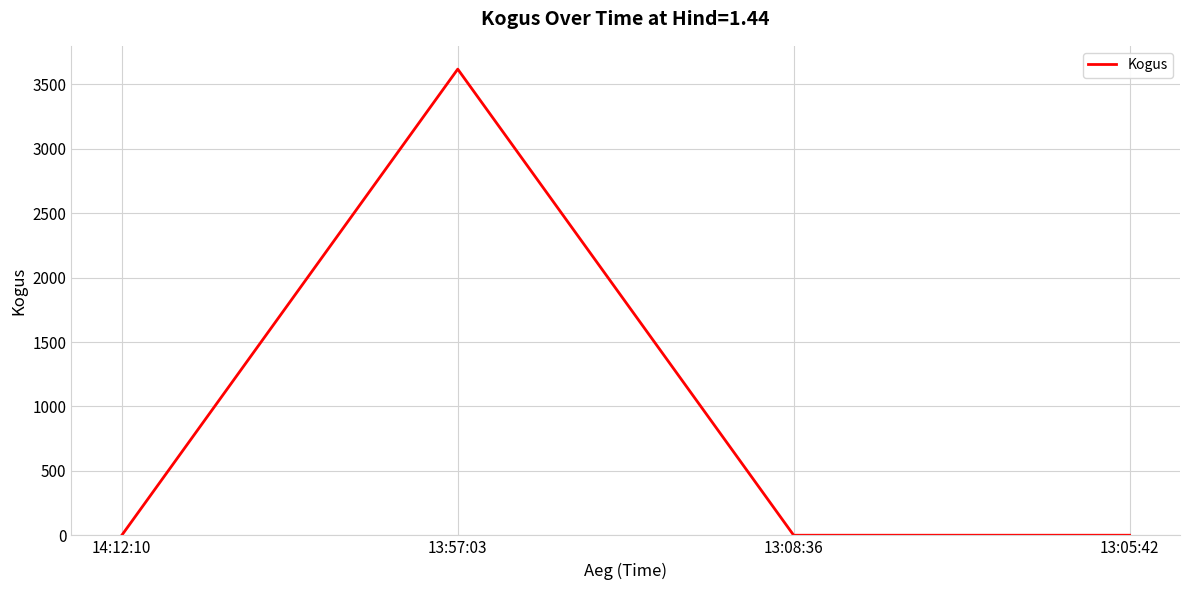

What is the sum of all values?

3620